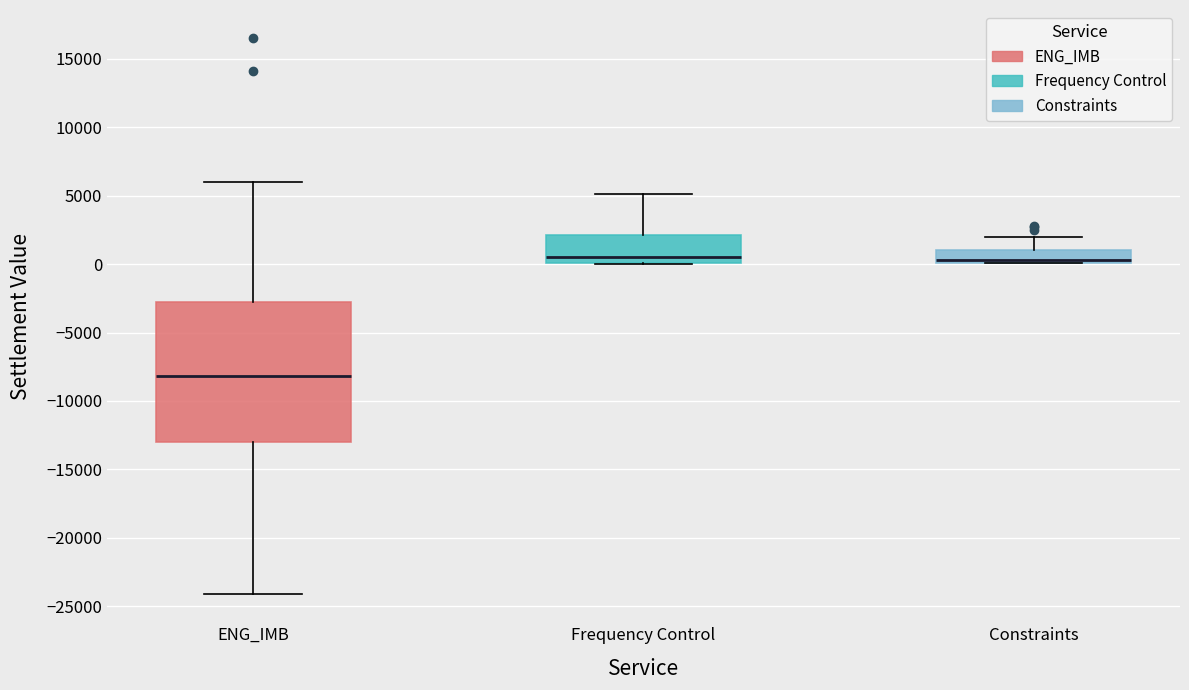

Reading left to right, transcribe this box plot: for each box, give where its median line is, the range the box spans, and where its two whiskers end, as read against the y-axis. The values are not printed on the chart, so give them approximately, as read against the axis.

ENG_IMB: median -8000, box -13000 to -3000, whiskers -24000 to 6000
Frequency Control: median 500, box 0 to 2000, whiskers 0 to 5000
Constraints: median 500 (drawn on the box's lower edge), box 0 to 1000, whiskers 0 to 2000